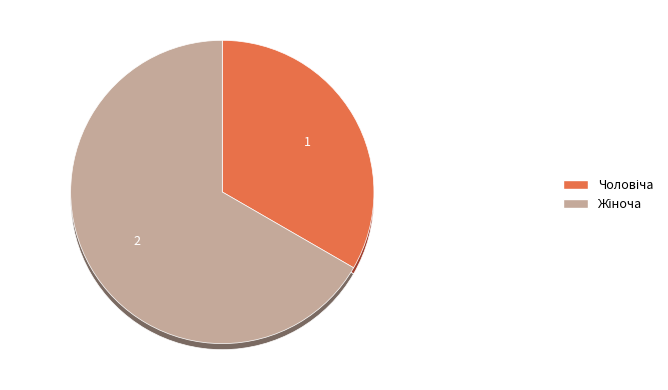

Which has a higher value, Жіноча or Чоловіча?

Жіноча